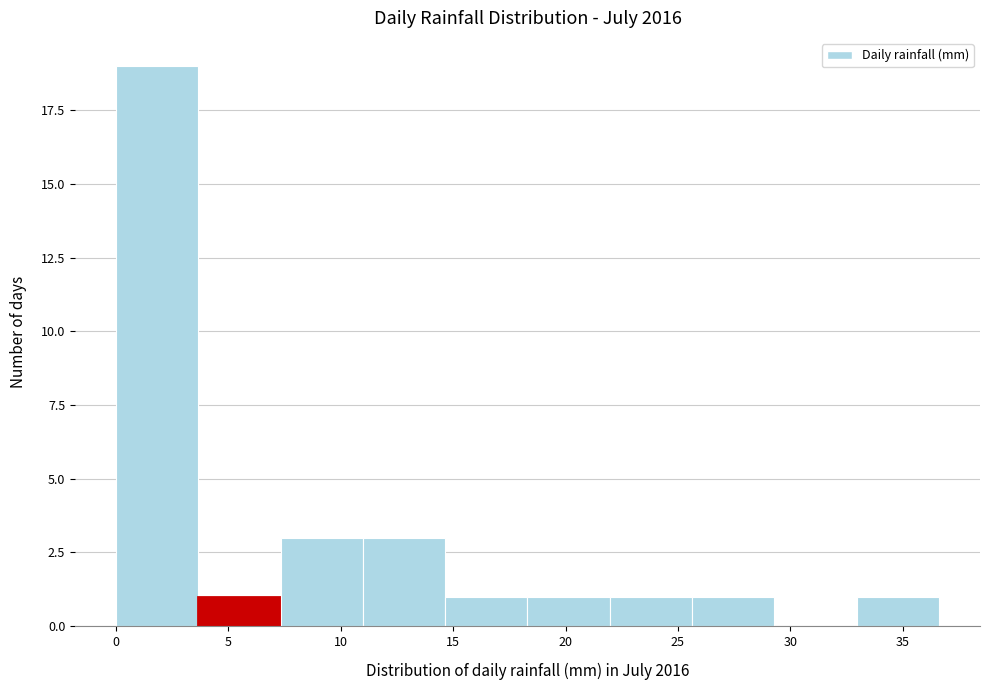

What is the height of the bar covering 11.0 to 14.5 on the x-axis? Neither the bar edges nor the heights are printed on the chart, so give them approximately, as read against the axes.

3